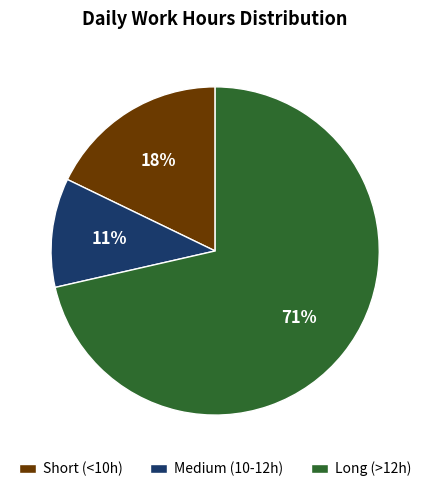

To the nearest percent, what is the combined percentage of Medium (10-12h) and Long (>12h)?

82%